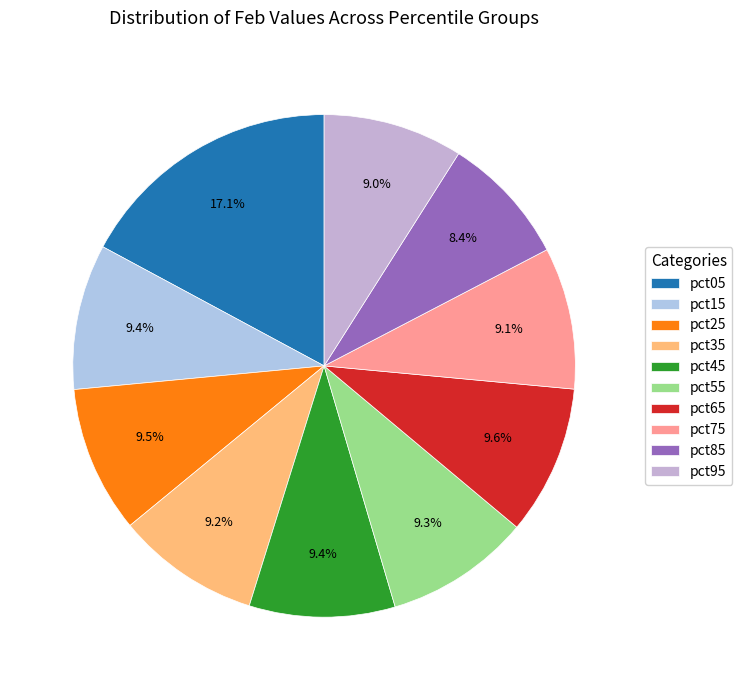

Is pct85 the majority of the pie?

No